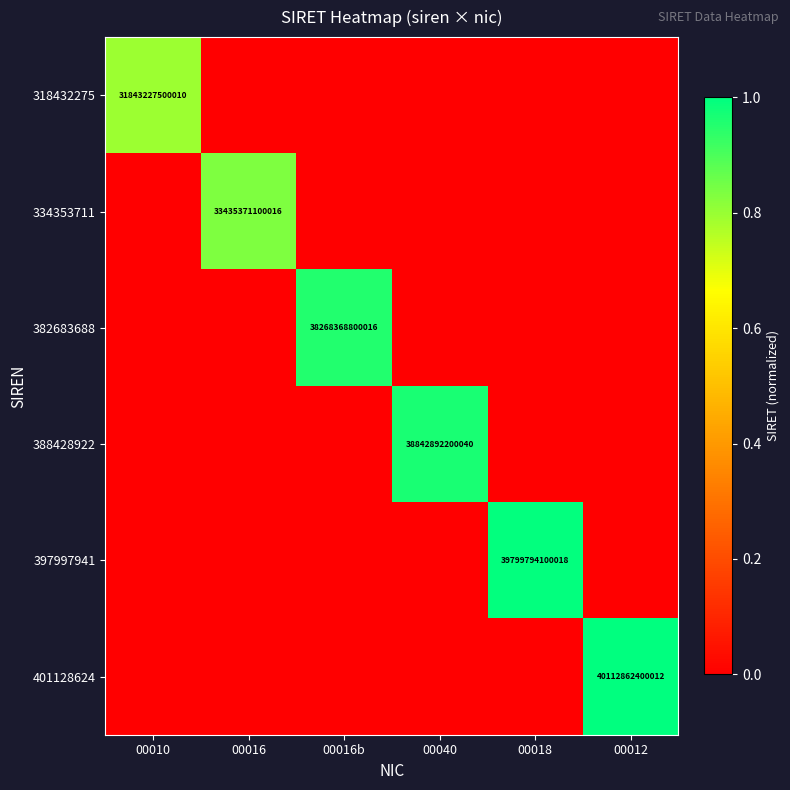

At how many categories does at least one series exceed 0?

6